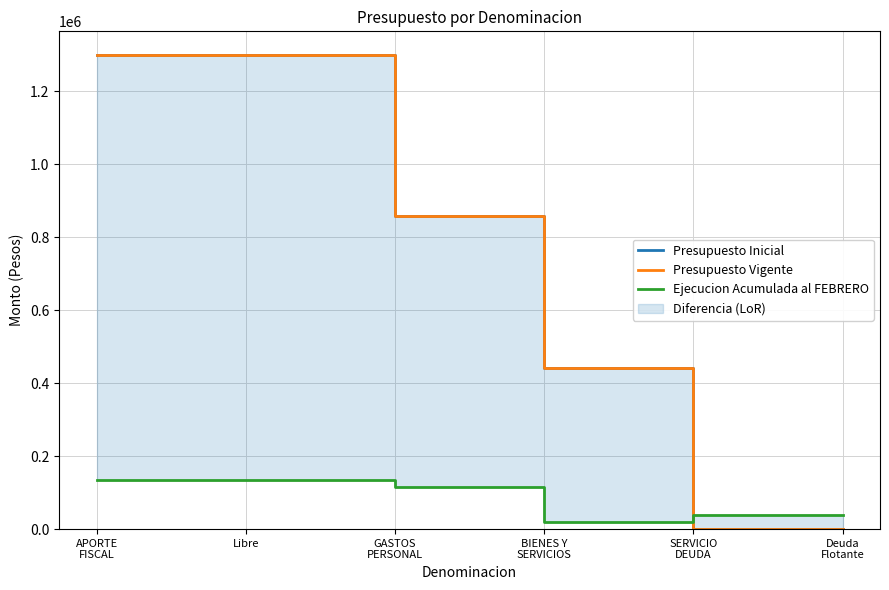

The value of Presupuesto Inicial at SERVICIO
DEUDA is 0. True or false?

True